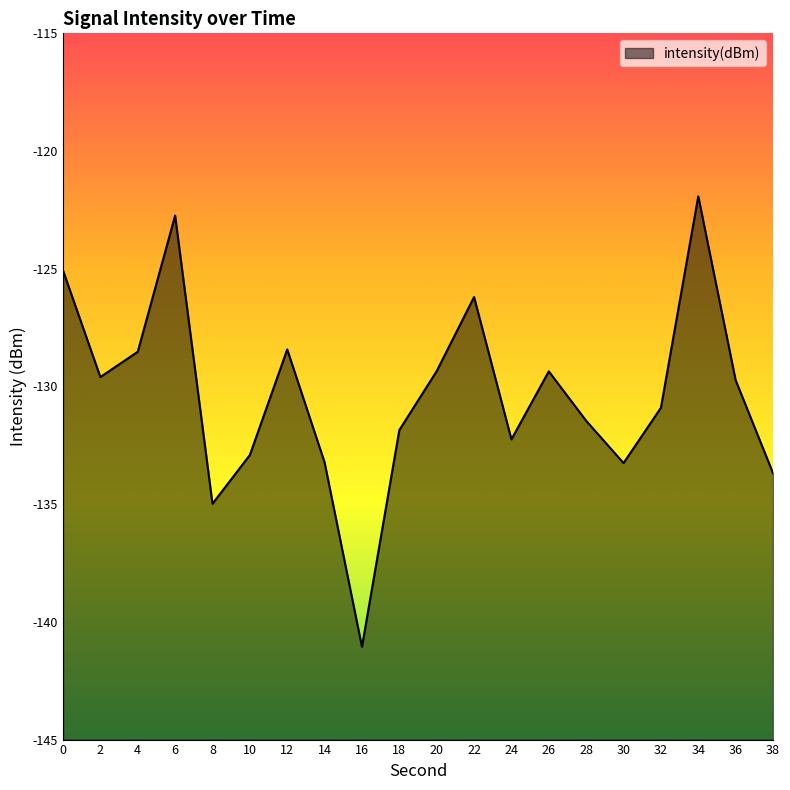

The value at 12 is -128.4. True or false?

True